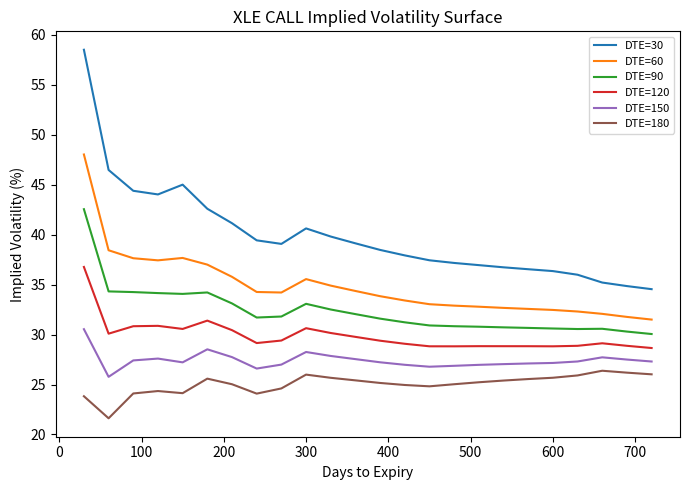

What is the difference between the maximum and minimum values in the DTE=120 series?

8.1